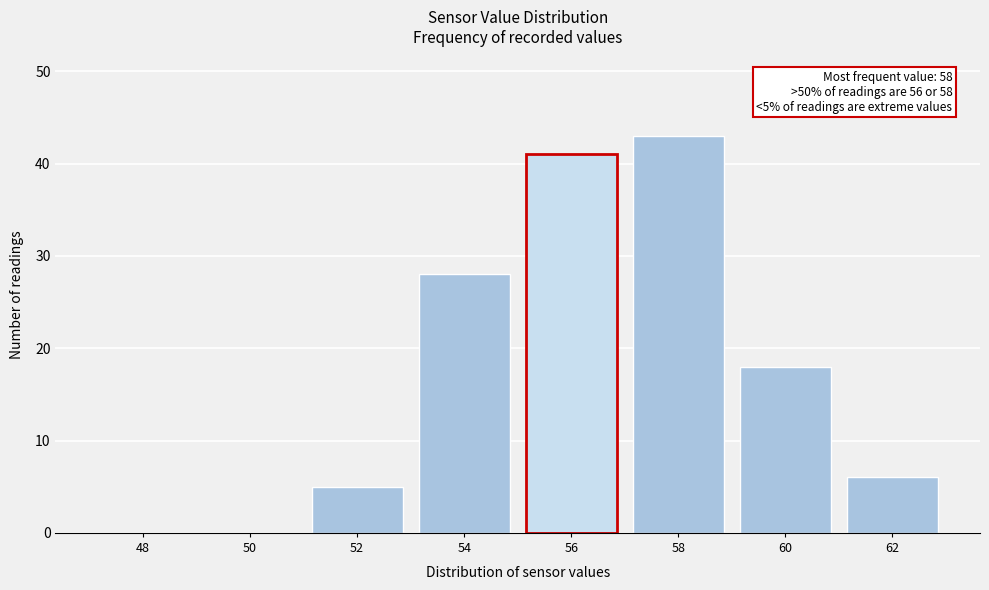

Reading right to left, extract all data points from this chart.

62=6	60=18	58=43	56=41	54=28	52=5	50=0	48=0